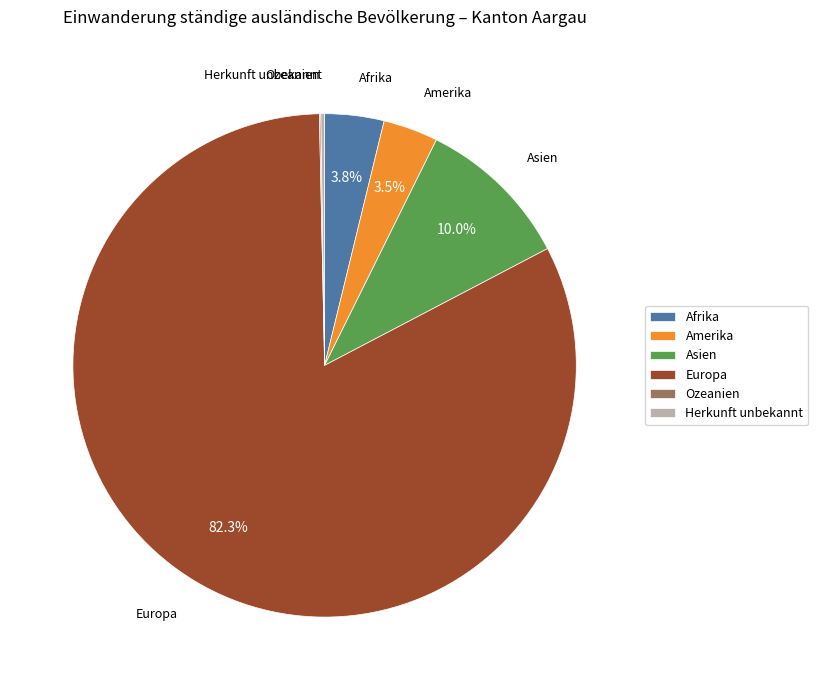

What is the largest slice in the pie chart?

Europa